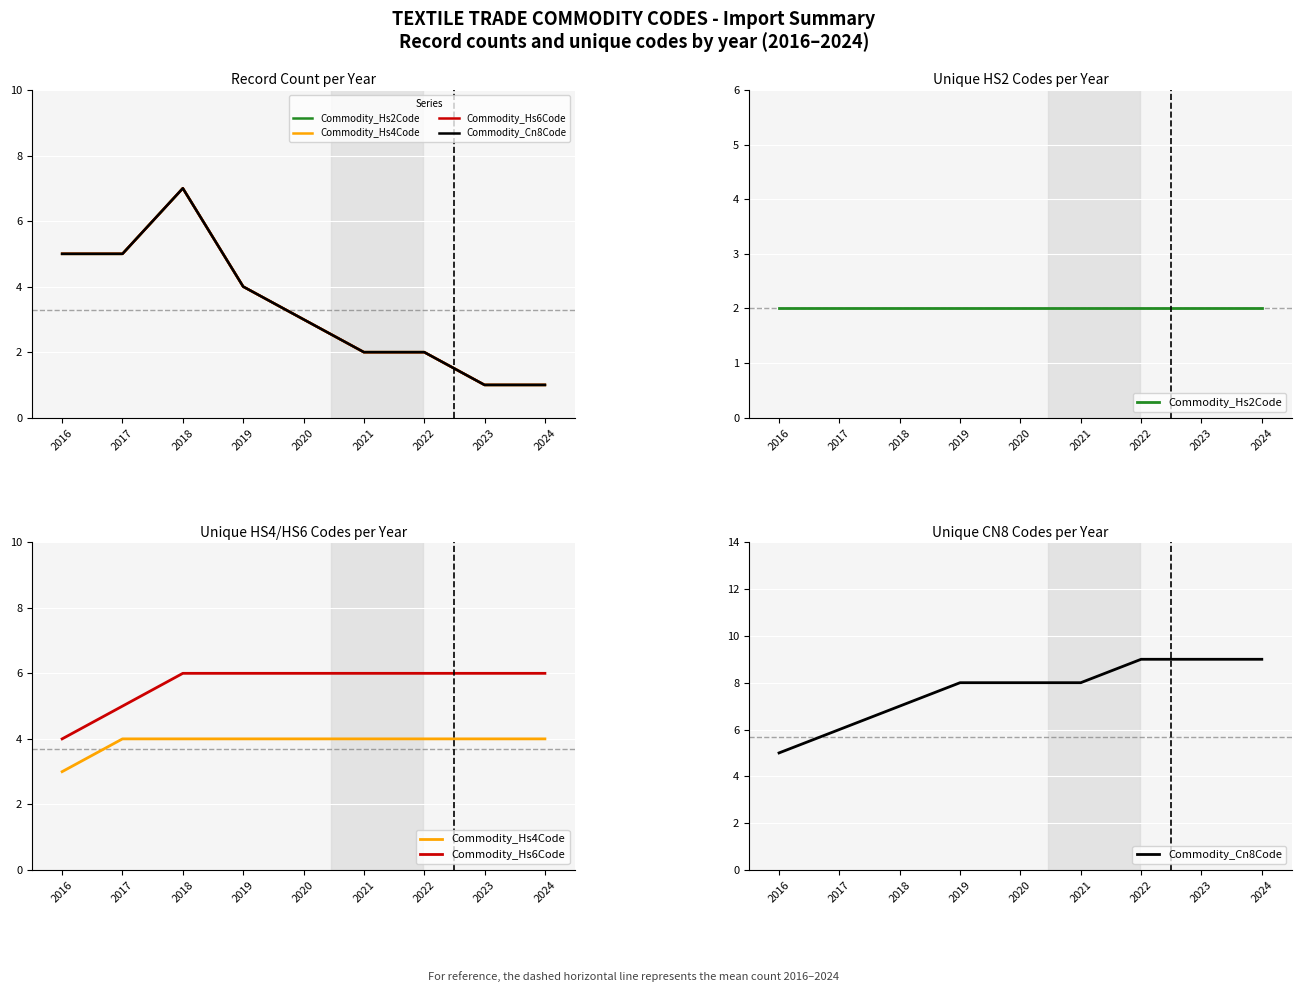

Read the Commodity_Hs4Code value at 2021.

4